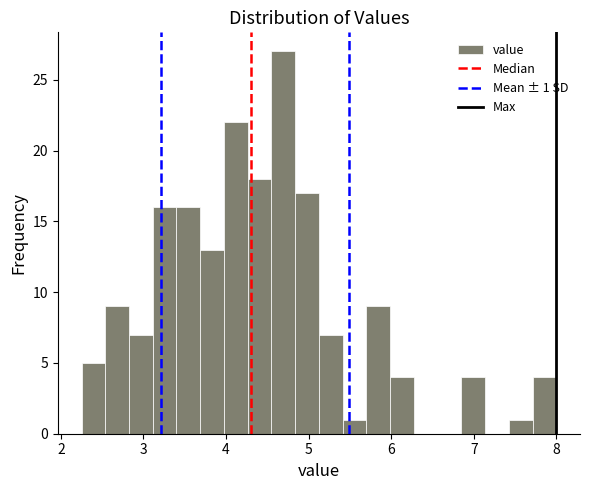

Read against the x-axis, roughly where is the centre of the tallest bar?

4.7